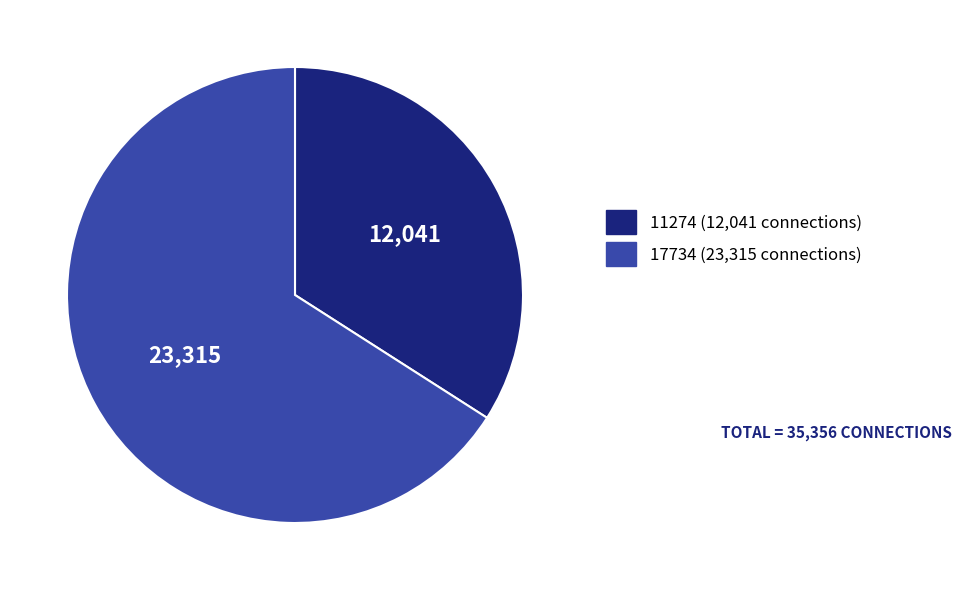

Is there a majority slice in this chart?

Yes